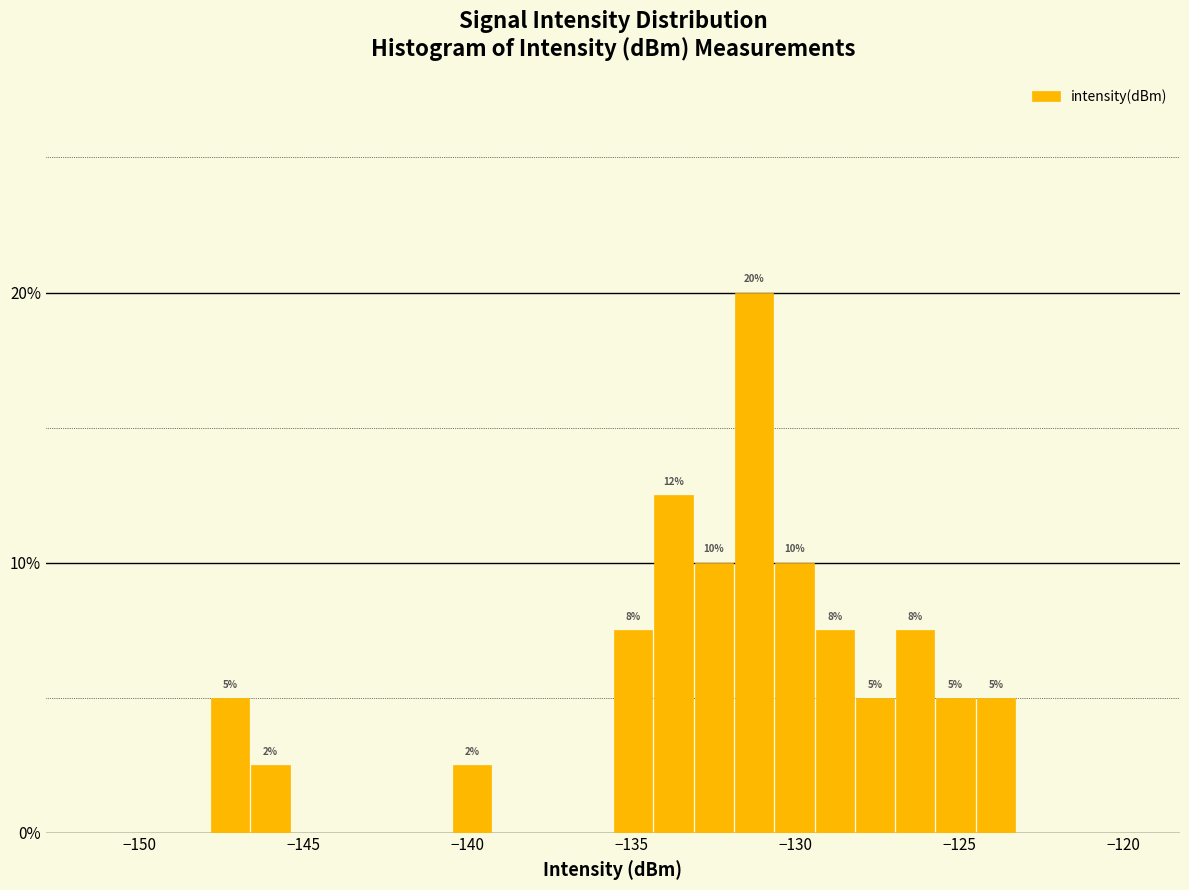

Read against the x-axis, roughly where is the centre of the tallest bar?

-131.5